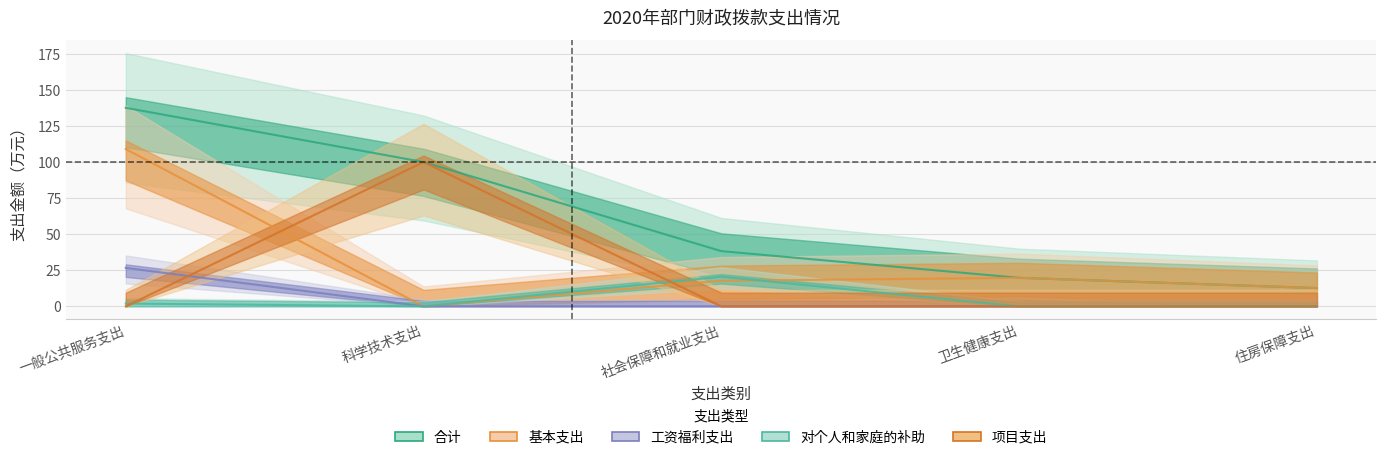

Where do 对个人和家庭的补助 and 基本支出 first cross each other?

社会保障和就业支出 and 卫生健康支出